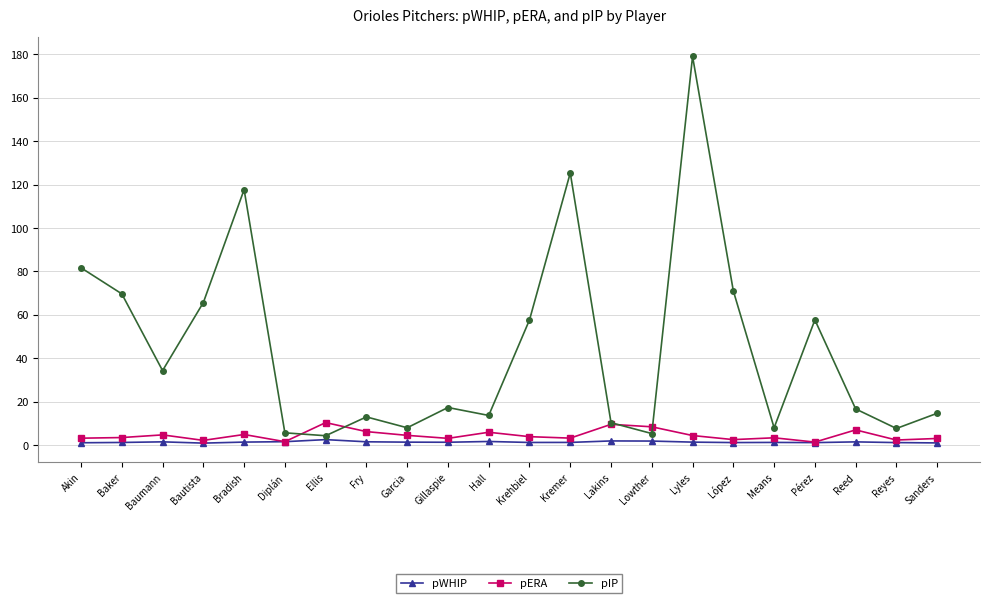

What is the difference between the second highest and second lowest values in the pWHIP series?

0.9